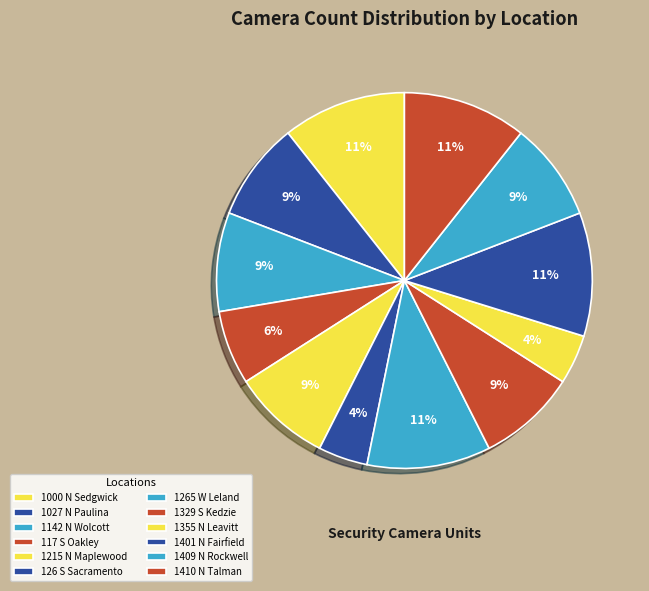

Rank the categories by value from highest to lowest.

1000 N Sedgwick, 1265 W Leland, 1401 N Fairfield, 1410 N Talman, 1027 N Paulina, 1142 N Wolcott, 1215 N Maplewood, 1329 S Kedzie, 1409 N Rockwell, 117 S Oakley, 126 S Sacramento, 1355 N Leavitt